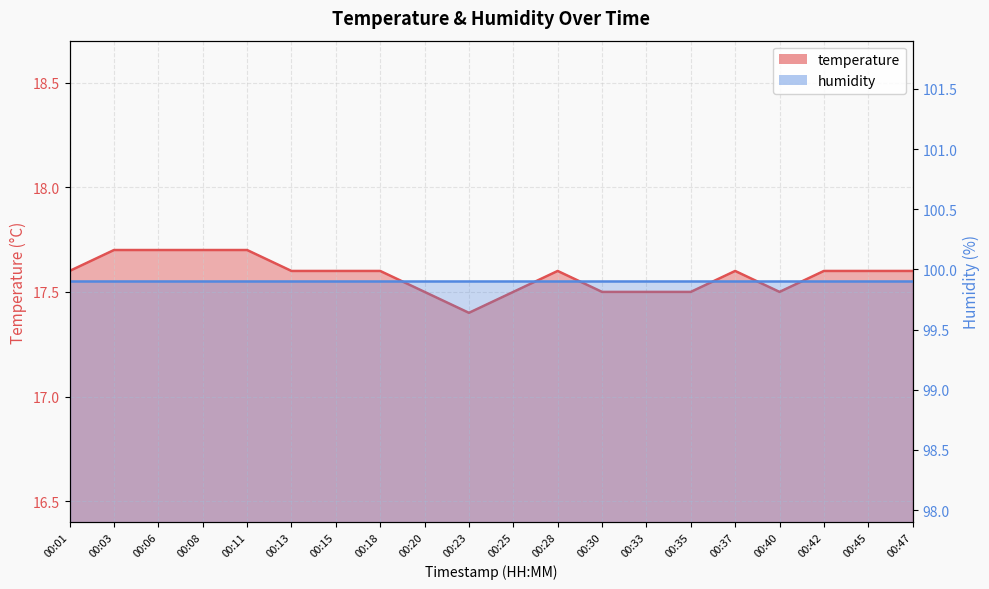

What is the difference between the maximum and minimum values?

0.3